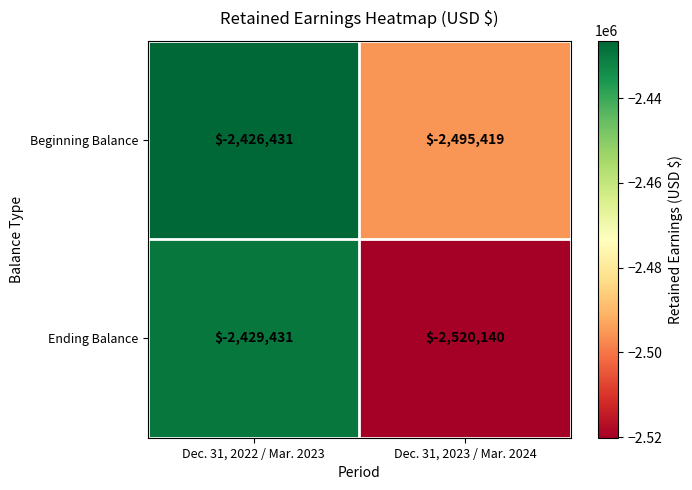

What is the minimum value shown in the chart?

-2520140